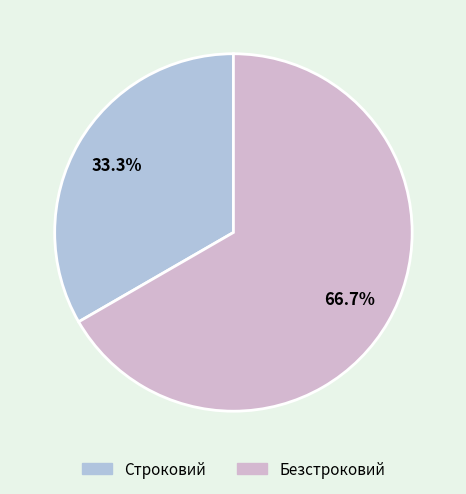

Count the number of slices in the pie.

2